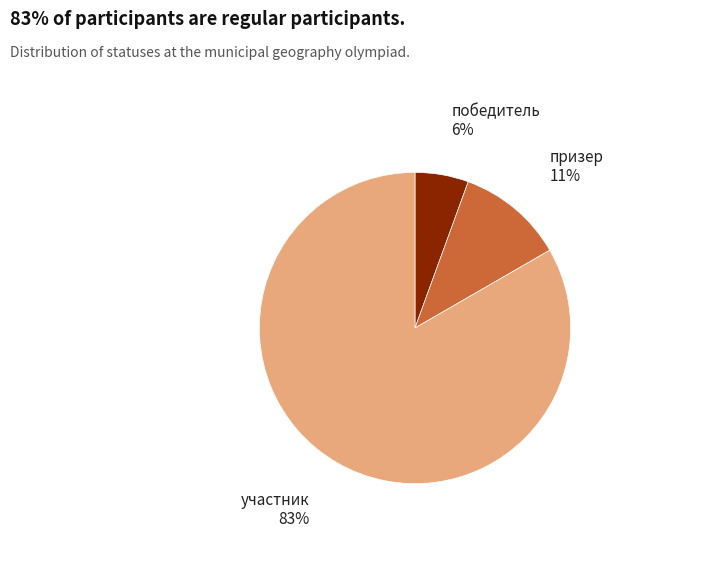

Is there a majority slice in this chart?

Yes